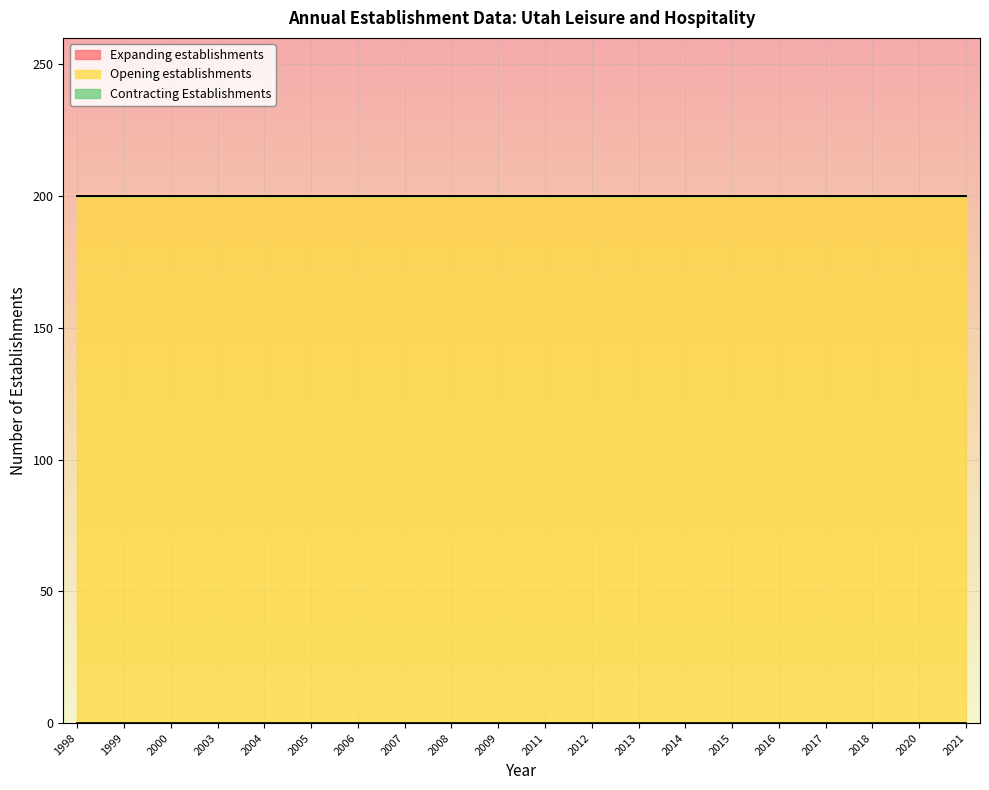

True or false: Expanding establishments and Contracting Establishments intersect in this chart.

False